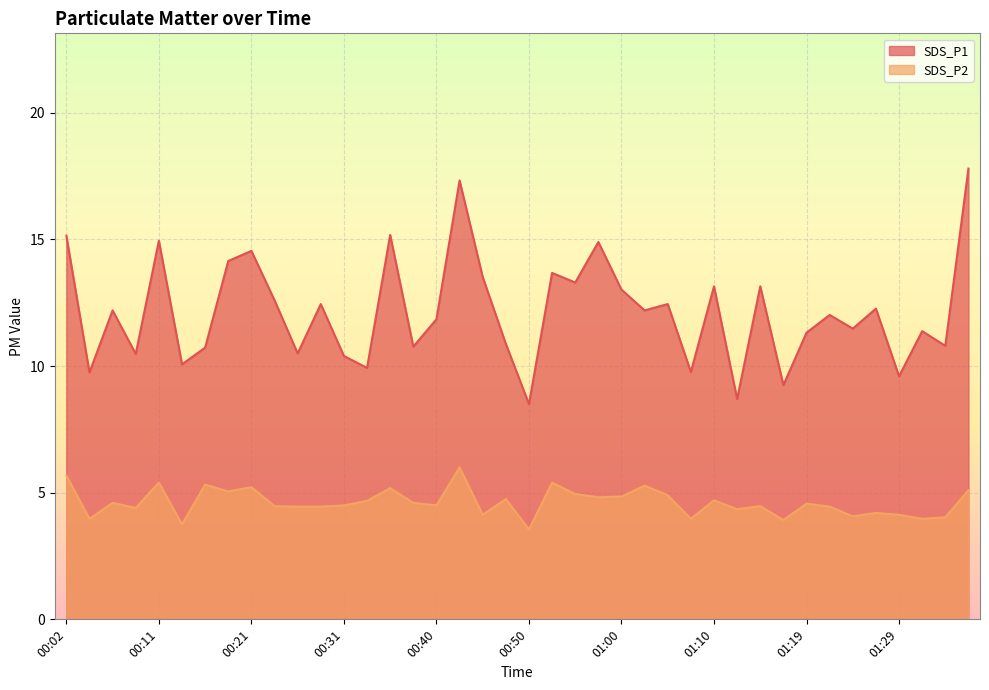

What is the maximum value shown in the chart?

17.8